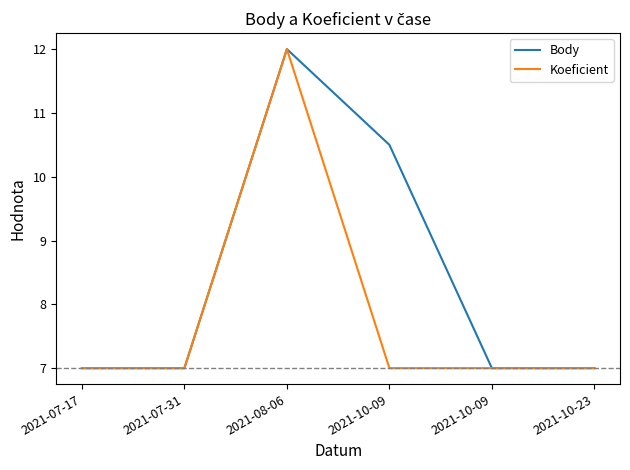

Does the chart display data point markers on the line(s)?

No